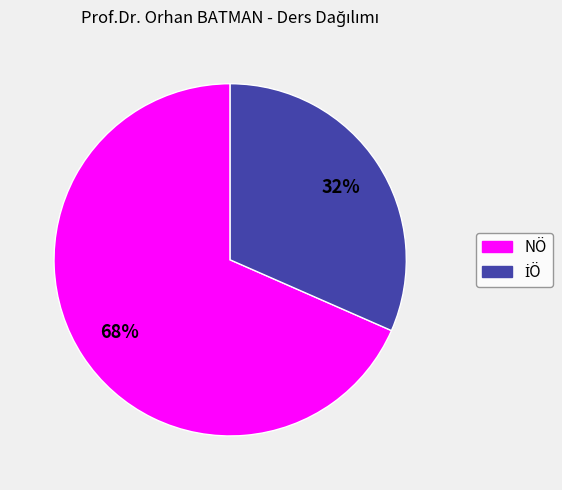

Which slice is the largest?

NÖ